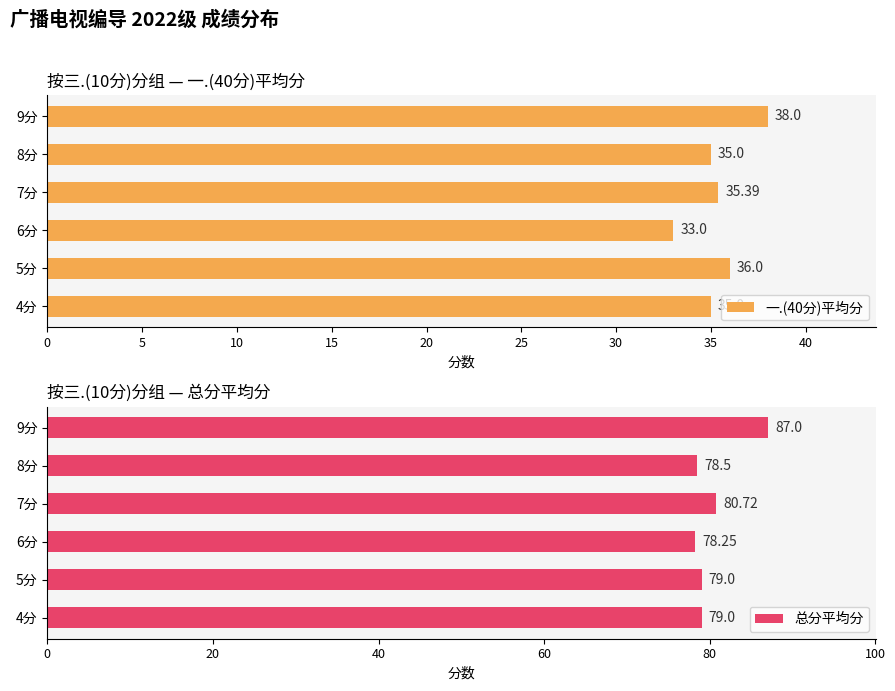

What is the difference between the 一.(40分)平均分 values at 9分 and 8分?

3.0